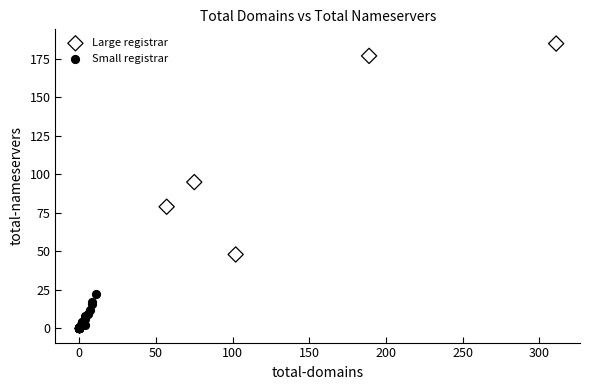

Which series reaches the minimum Y coordinate?

Small registrar